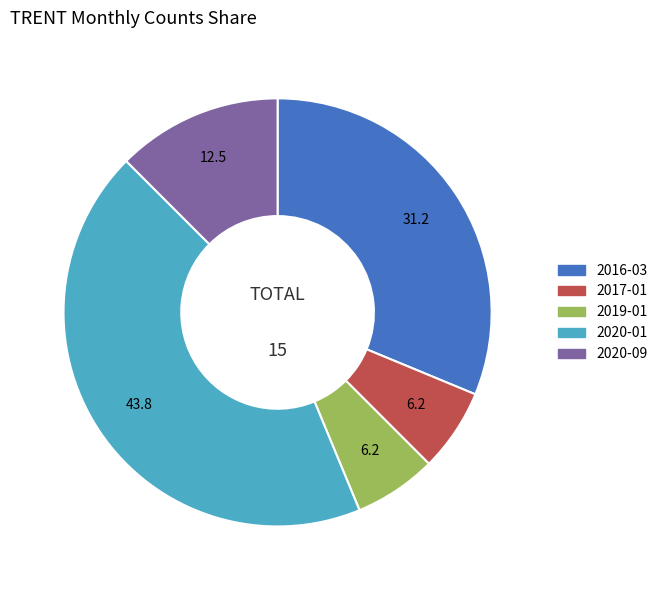

Between 2016-03 and 2019-01, which is larger?

2016-03